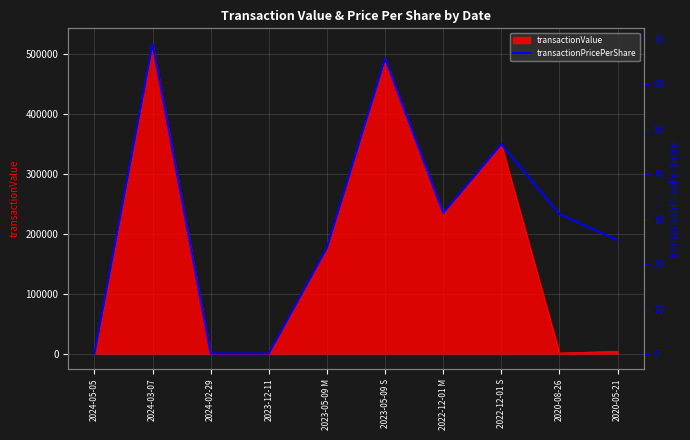

What is the label of the 9th point from the left?

2020-08-26